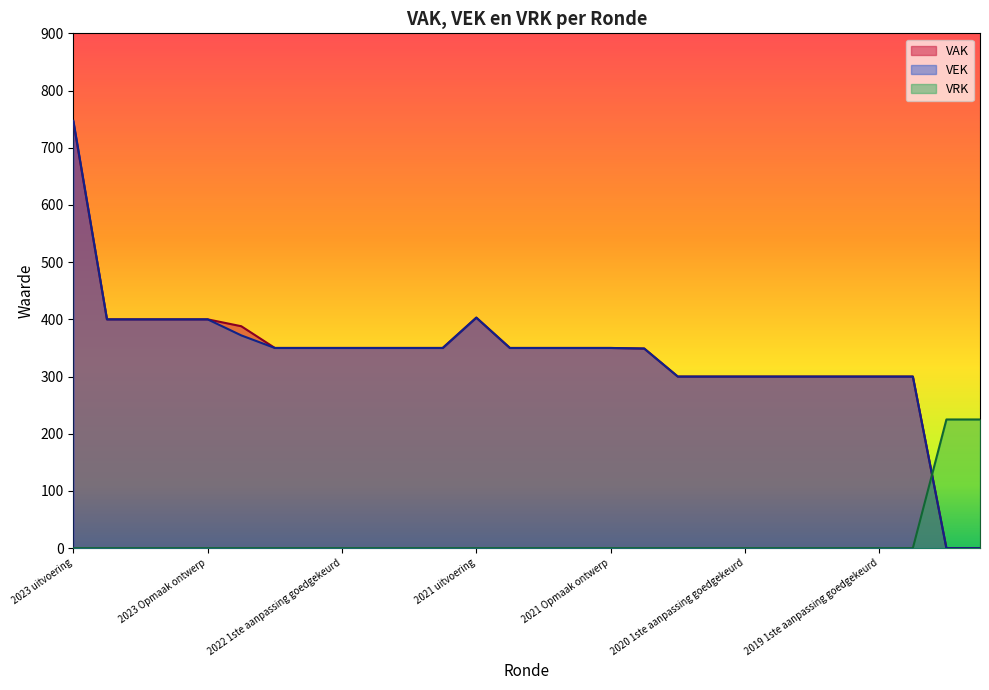

What is the total value across all series at 2020 2de aanpassing goedgekeurd?

600